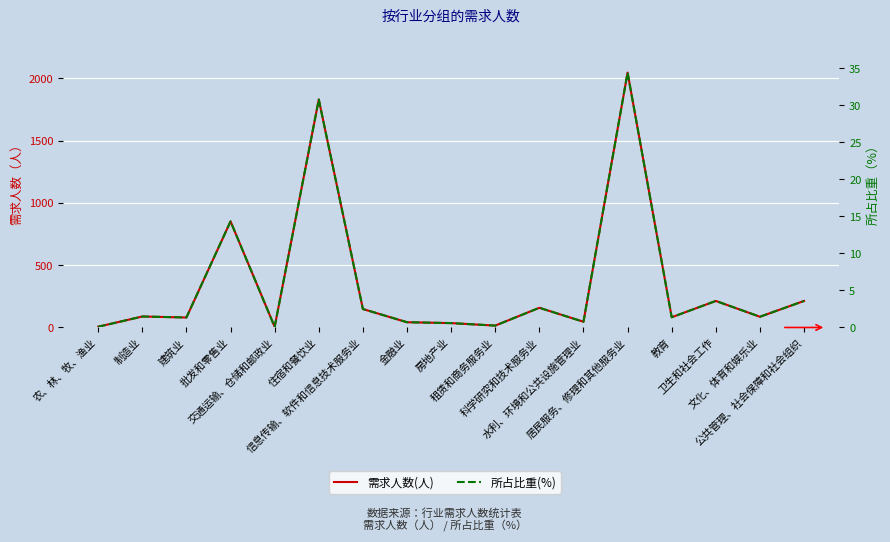

Where is 需求人数(人) nearest to the value 1026?

批发和零售业